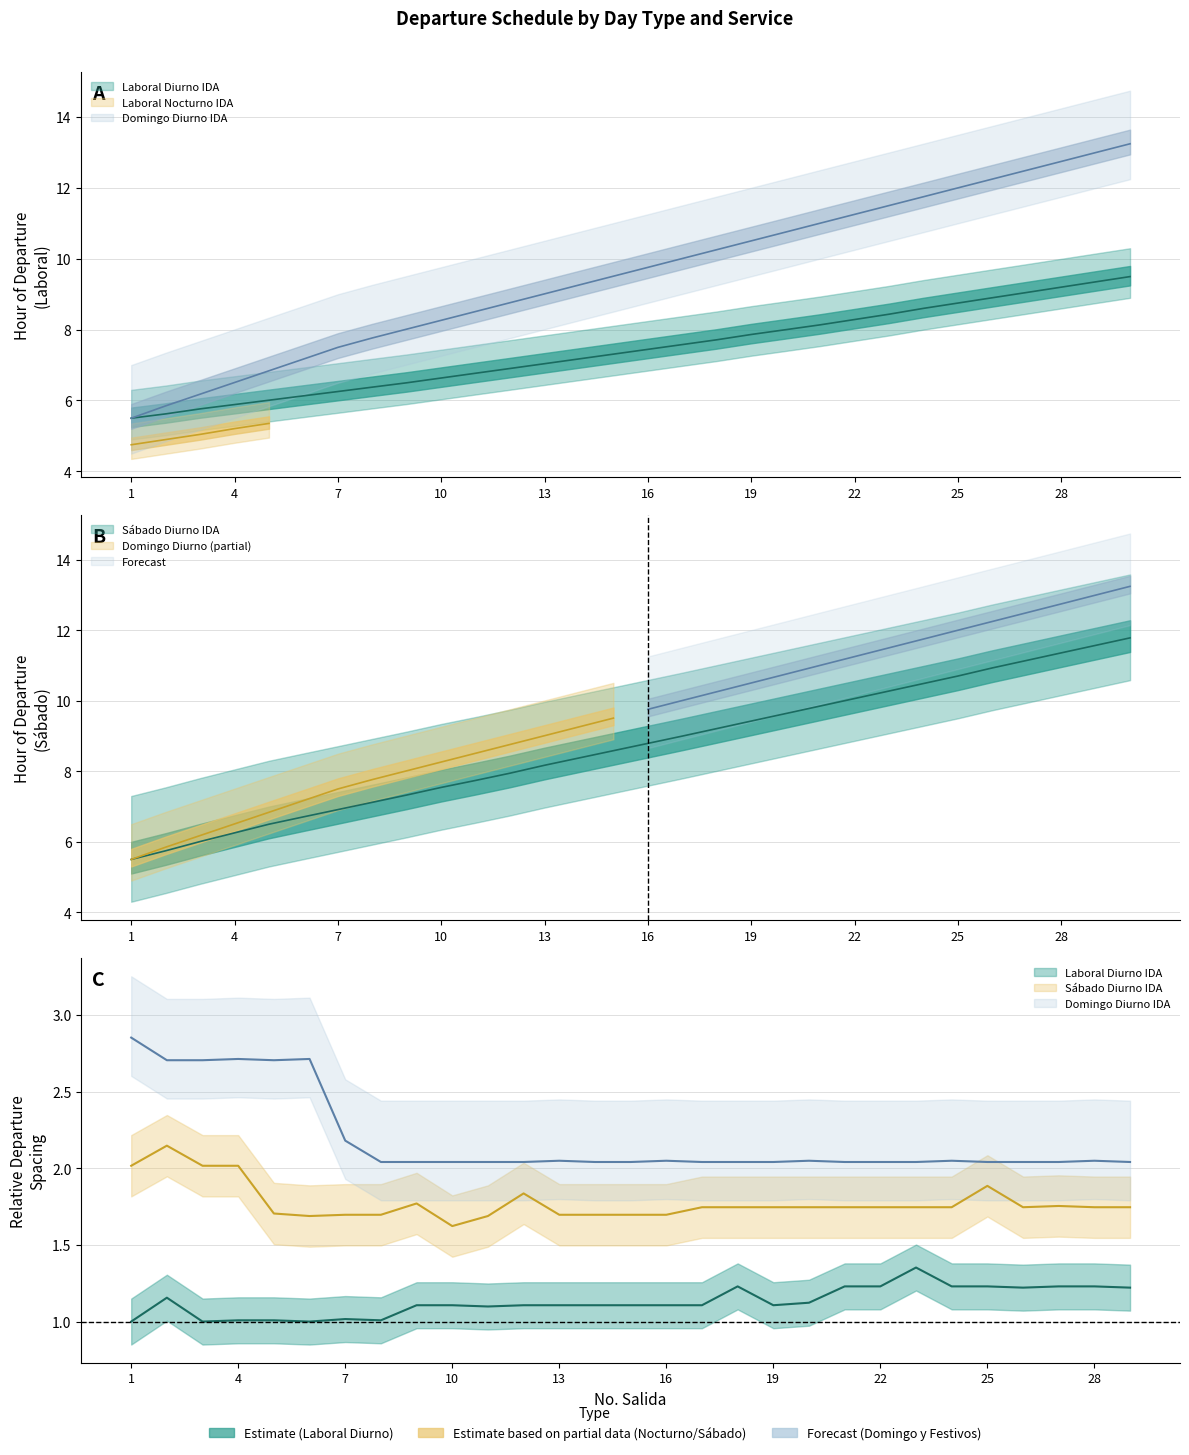

Between 8 and 29, which series saw the biggest shift?

Domingo Diurno IDA